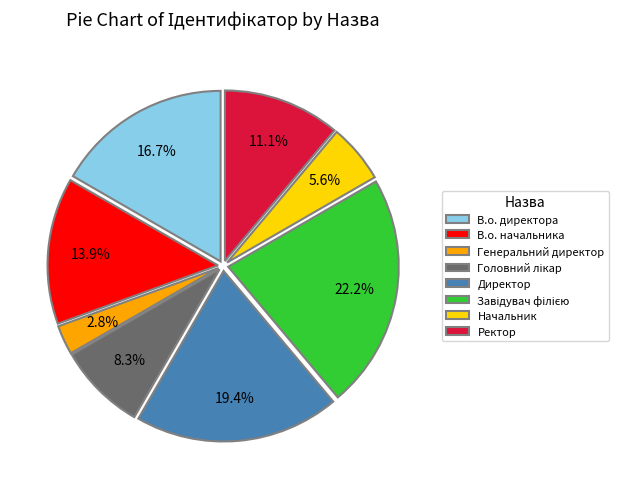

True or false: Ректор accounts for 3% of the total.

False